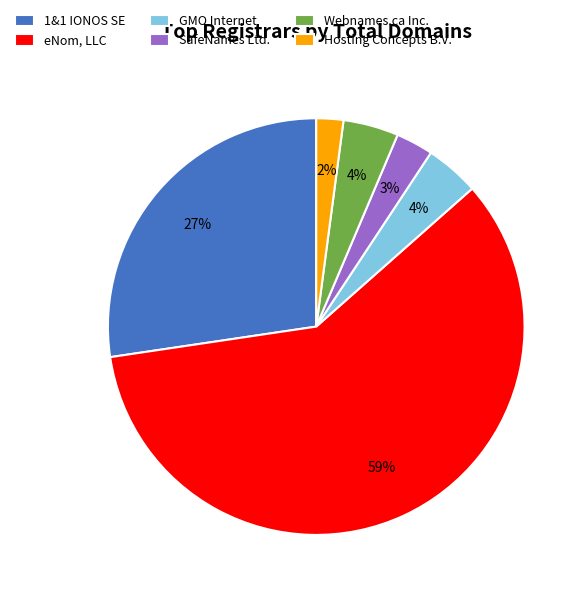

To the nearest percent, what is the combined percentage of Webnames.ca Inc. and Hosting Concepts B.V.?

6%